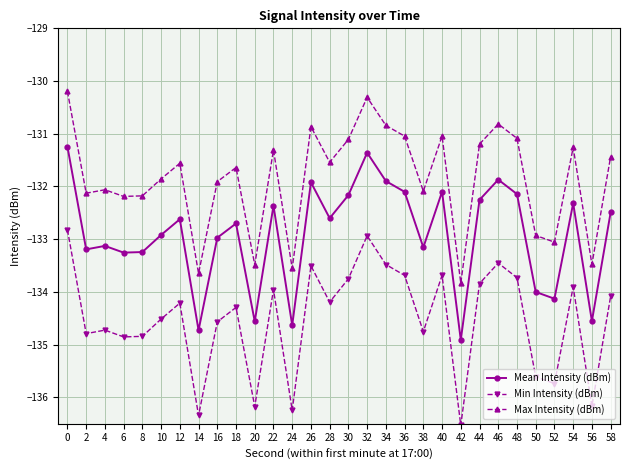

Which series has the largest total across all categories?

Max Intensity (dBm)